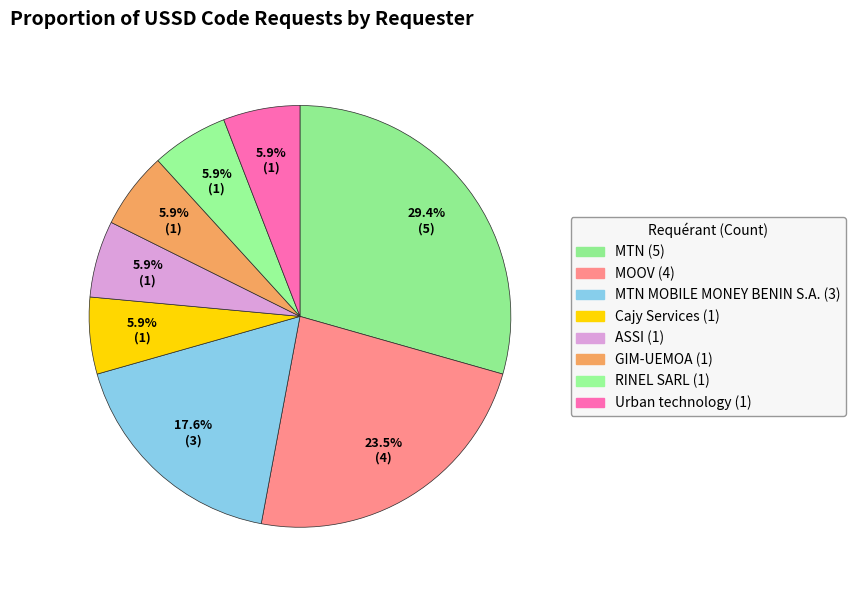

To the nearest percent, what is the average slice percentage?

12%